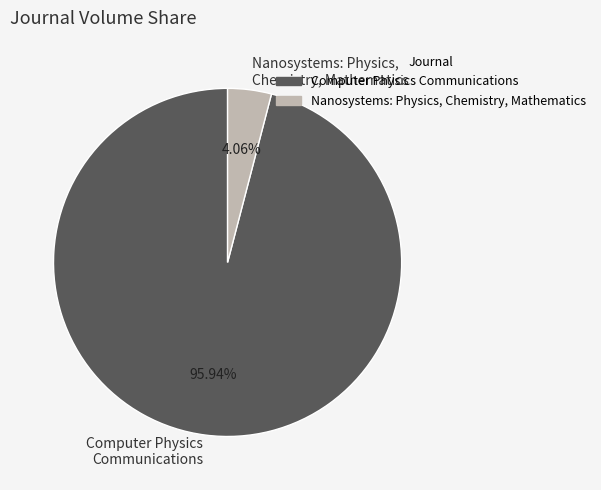

To the nearest percent, what portion does Nanosystems: Physics, Chemistry, Mathematics represent?

4%